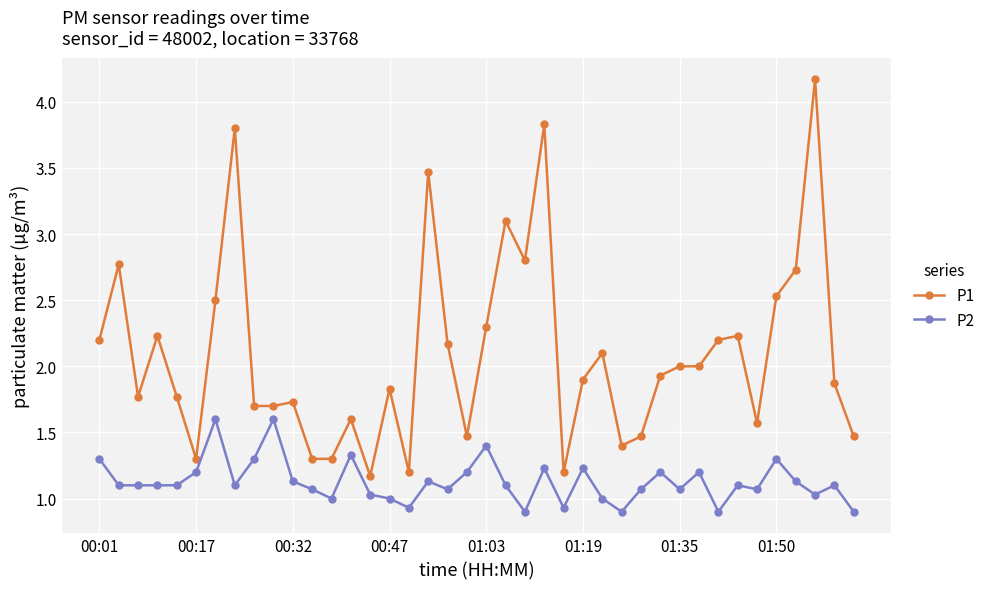

What is the value of the P1 point at the 24th from the left?

3.8